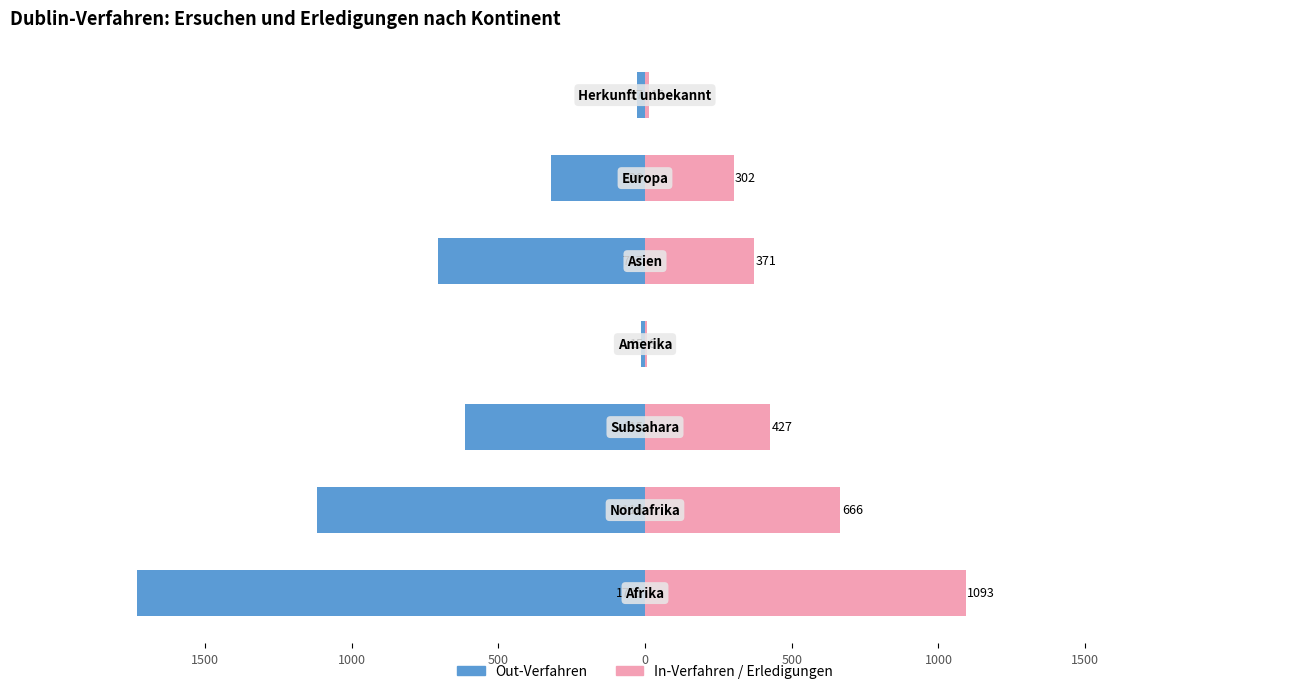

How many bars are there in total?

14